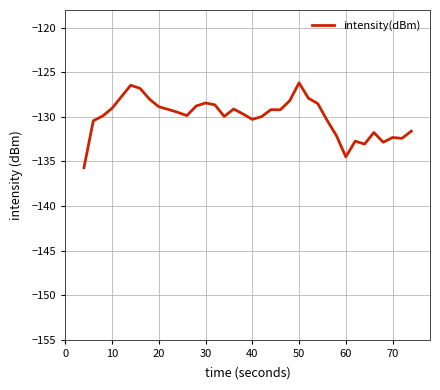

What is the minimum value shown in the chart?

-135.7